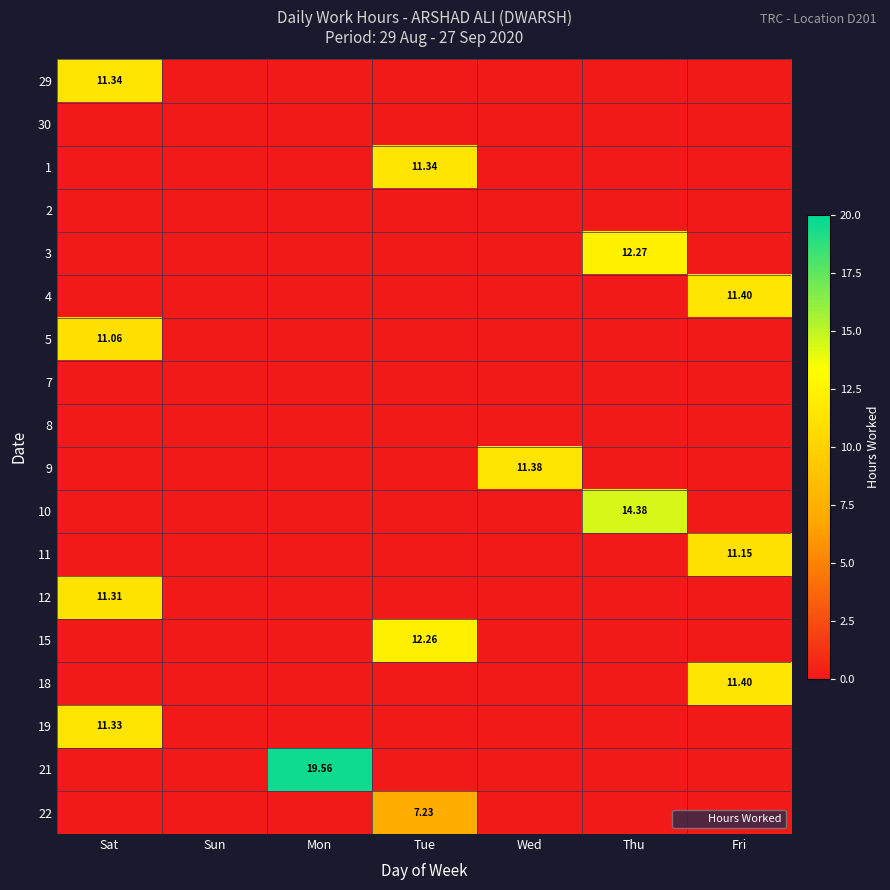

What is the difference between the maximum and minimum values in the 12 series?

11.3